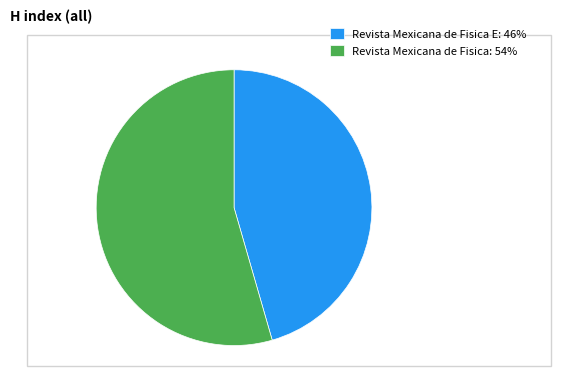

Is Revista Mexicana de Fisica: 54% the majority of the pie?

Yes